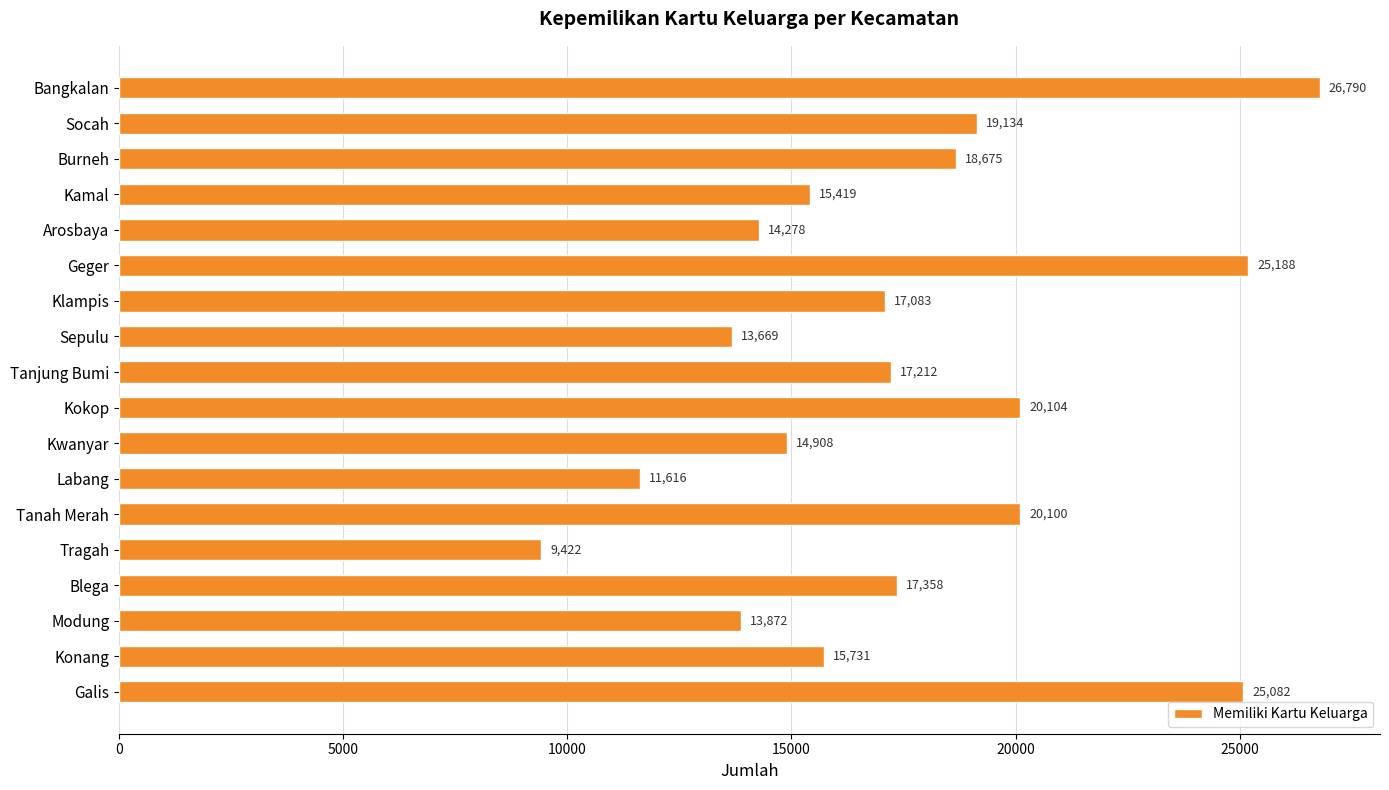

Which has a higher value, Tanah Merah or Kokop?

Kokop